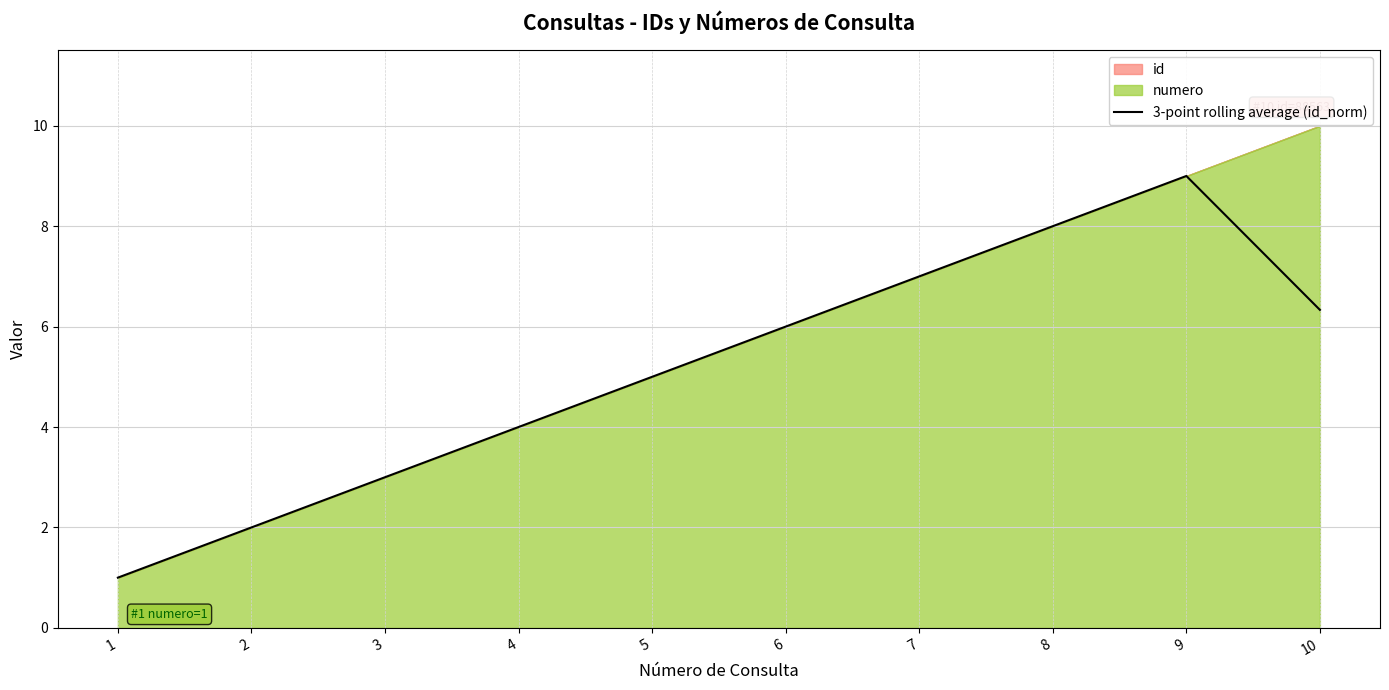

Reading left to right, list all the values displayed in this chart.

1.0	2.0	3.0	4.0	5.0	6.0	7.0	8.0	9.0	6.3